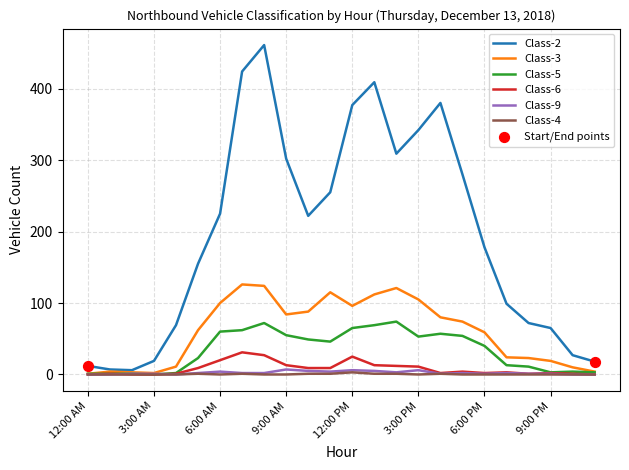

What is the greatest value displayed?

461